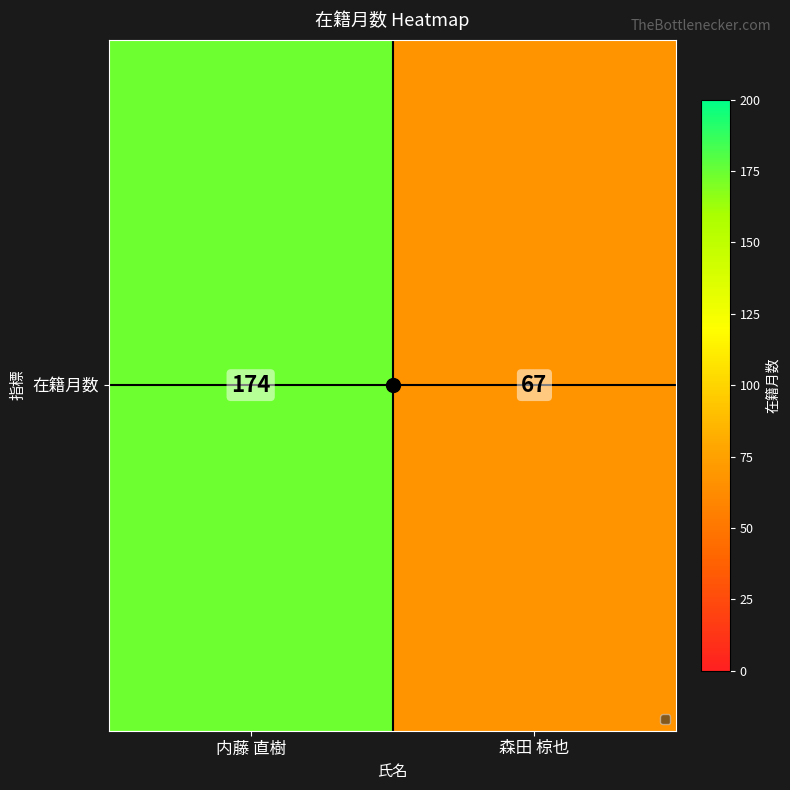

What is the average value?

120